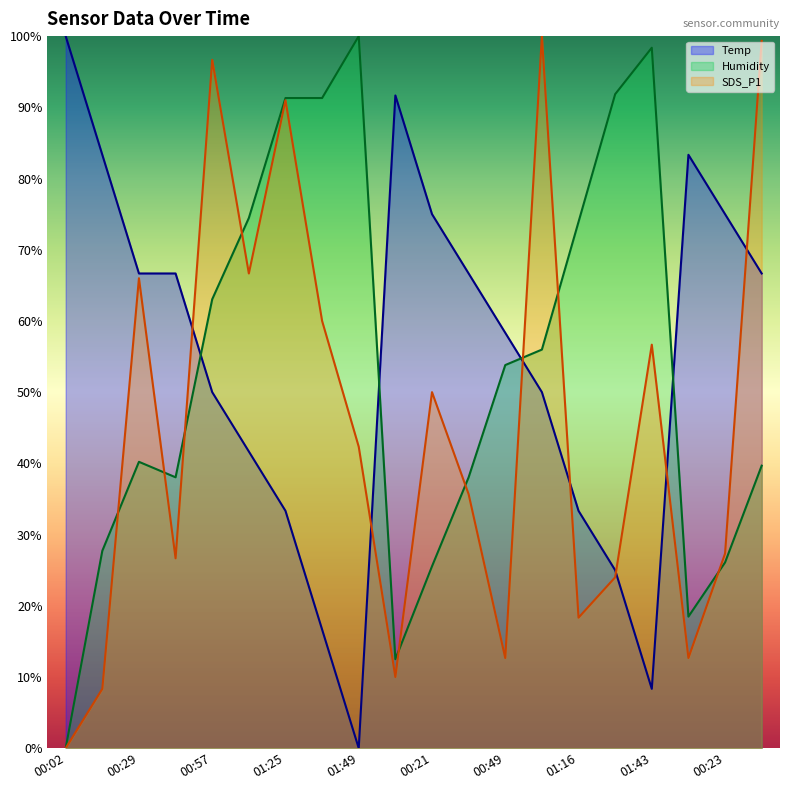

Reading left to right, what are all the values shown in this chart?

Temp: 100.0	83.3	66.7	66.7	50.0	41.7	33.3	16.7	0.0	91.7	75.0	66.7	58.3	50.0	33.3	25.0	8.3	83.3	75.0	66.7
Humidity: 0.0	27.7	40.2	38.0	63.0	74.5	91.3	91.3	100.0	12.5	25.5	38.0	53.8	56.0	73.9	91.8	98.4	18.5	26.1	39.7
SDS_P1: 0.0	8.3	66.0	26.7	96.7	66.7	91.0	60.0	42.3	10.0	50.0	35.7	12.7	100.0	18.3	24.0	56.7	12.7	27.3	99.3